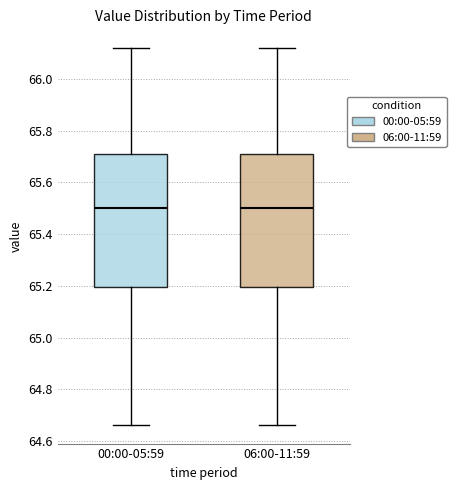

Reading left to right, transcribe this box plot: for each box, give where its median line is, the range the box spans, and where its two whiskers end, as read against the y-axis. The values are not printed on the chart, so give them approximately, as read against the axis.

00:00-05:59: median 65.50, box 65.20 to 65.70, whiskers 64.66 to 66.12
06:00-11:59: median 65.50, box 65.20 to 65.70, whiskers 64.66 to 66.12